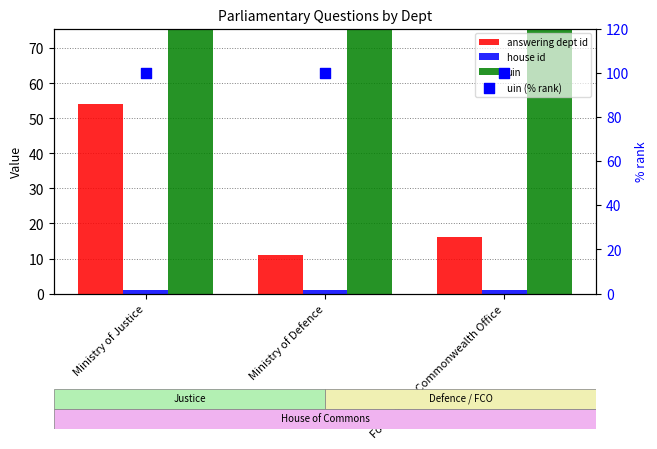

Which series reaches the minimum Y coordinate?

house id